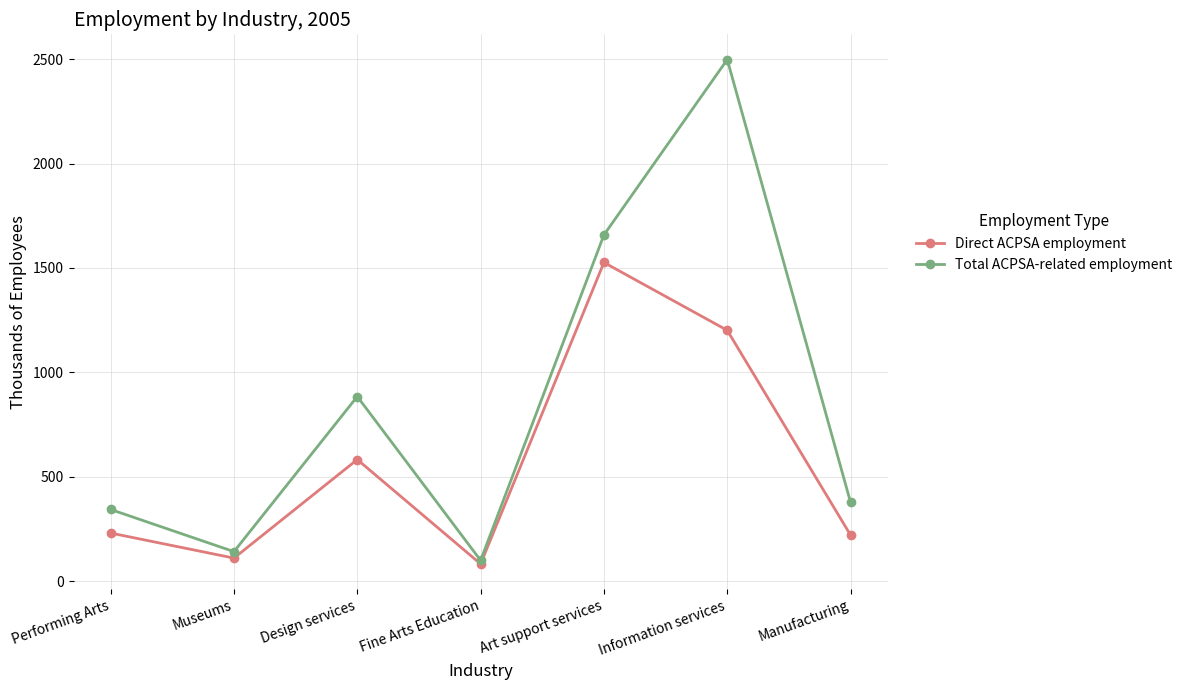

Which series has the widest spread of values?

Total ACPSA-related employment